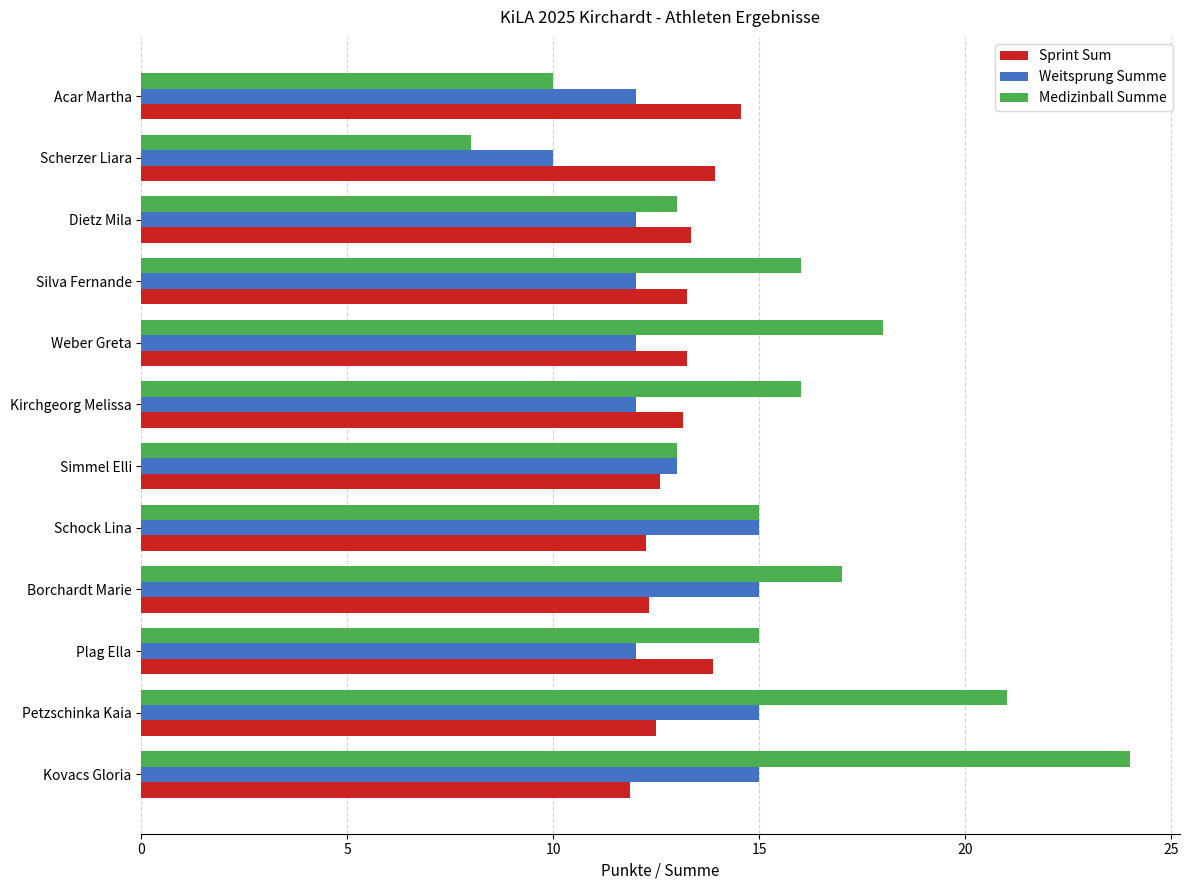

Which series has the largest range (max minus min)?

Medizinball Summe